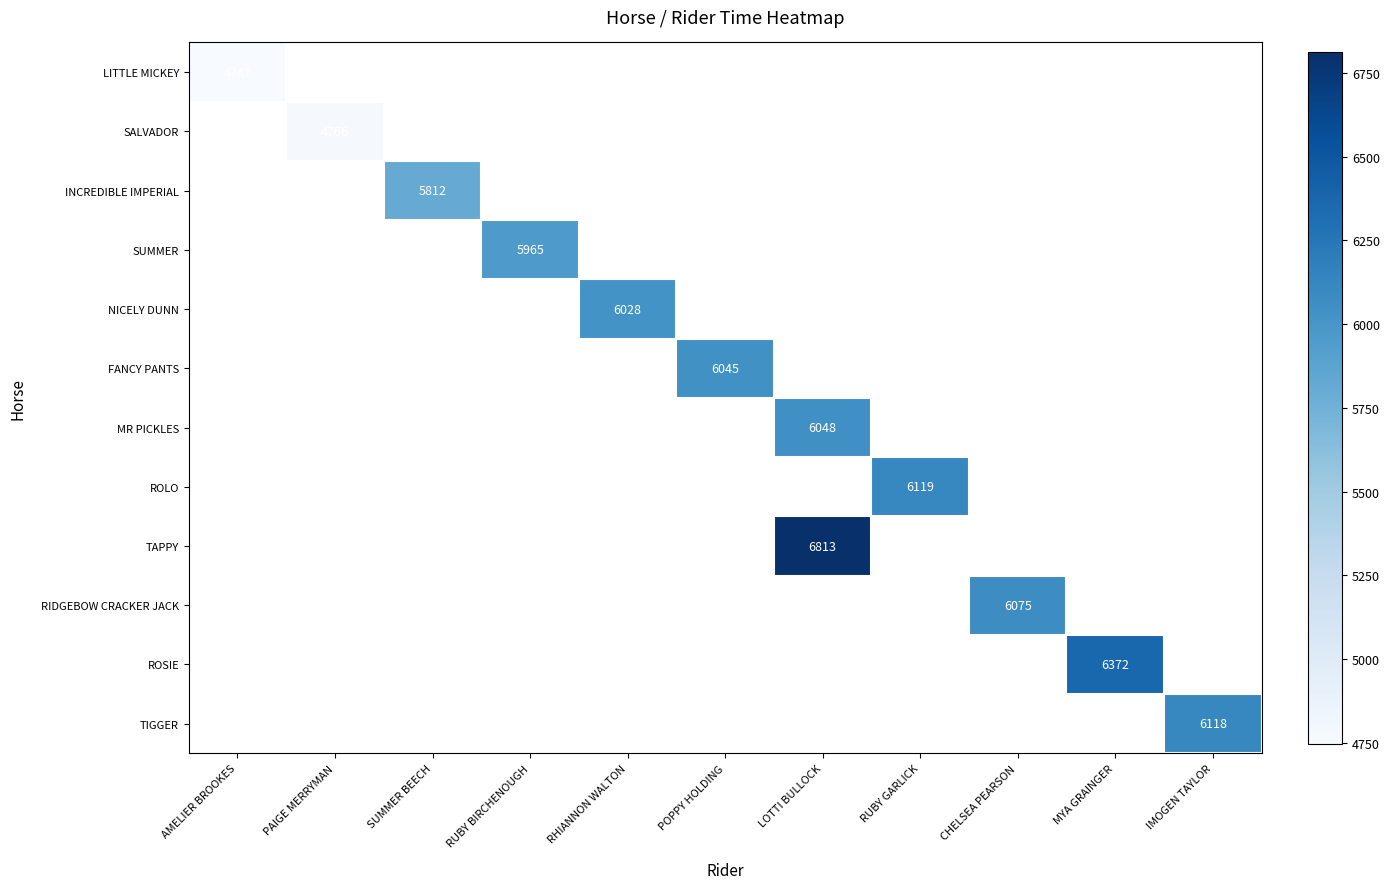

Which category has the lowest value across all series?

AMELIER BROOKES